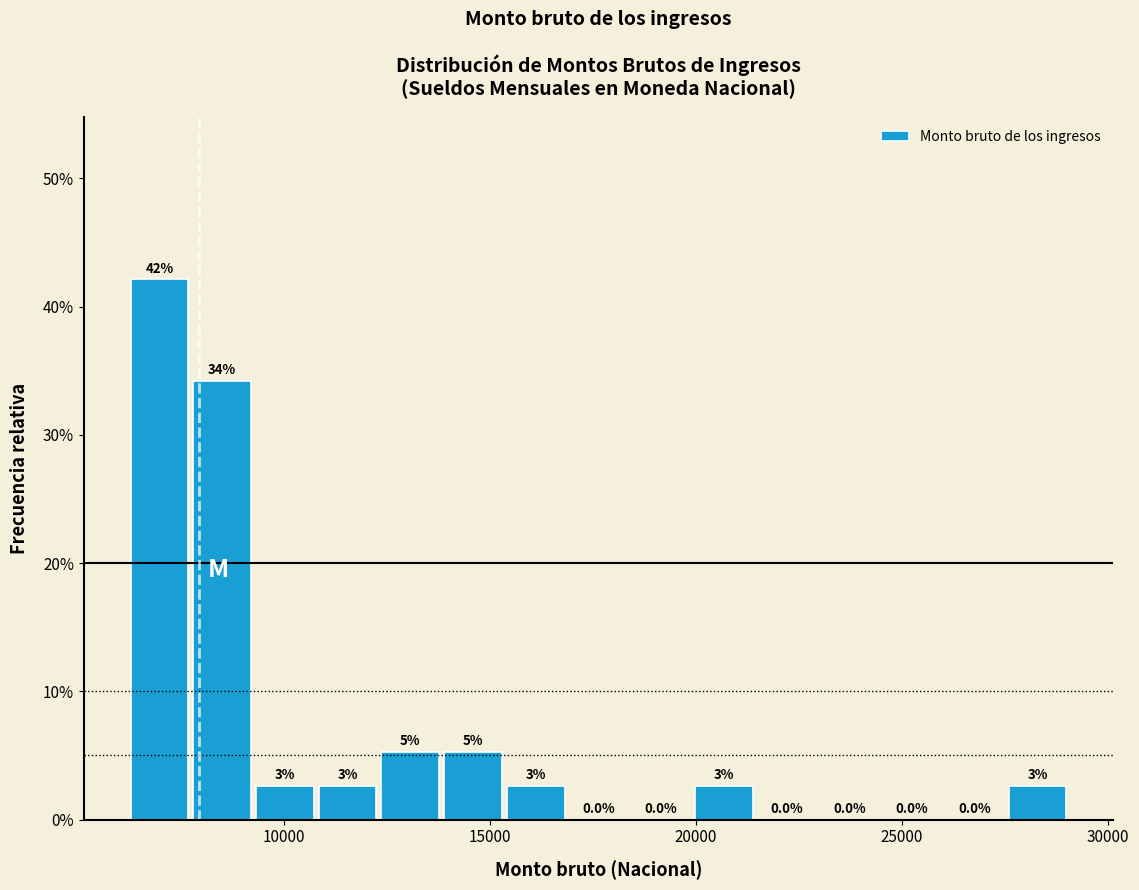

Read against the x-axis, roughly where is the centre of the tallest bar?

7000